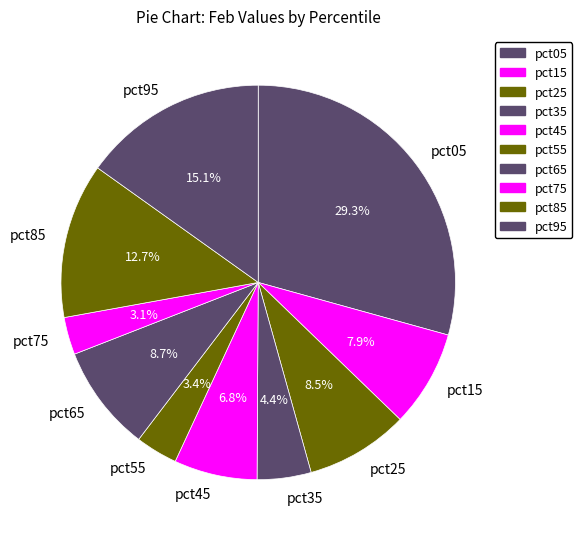

To the nearest percent, what portion does pct85 represent?

13%